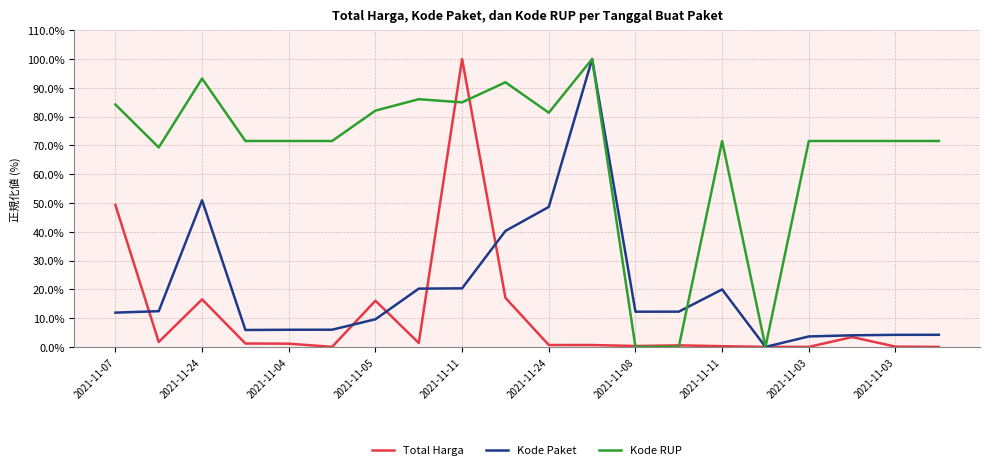

Rank the series by their average value, from highest to lowest.

Kode RUP, Kode Paket, Total Harga